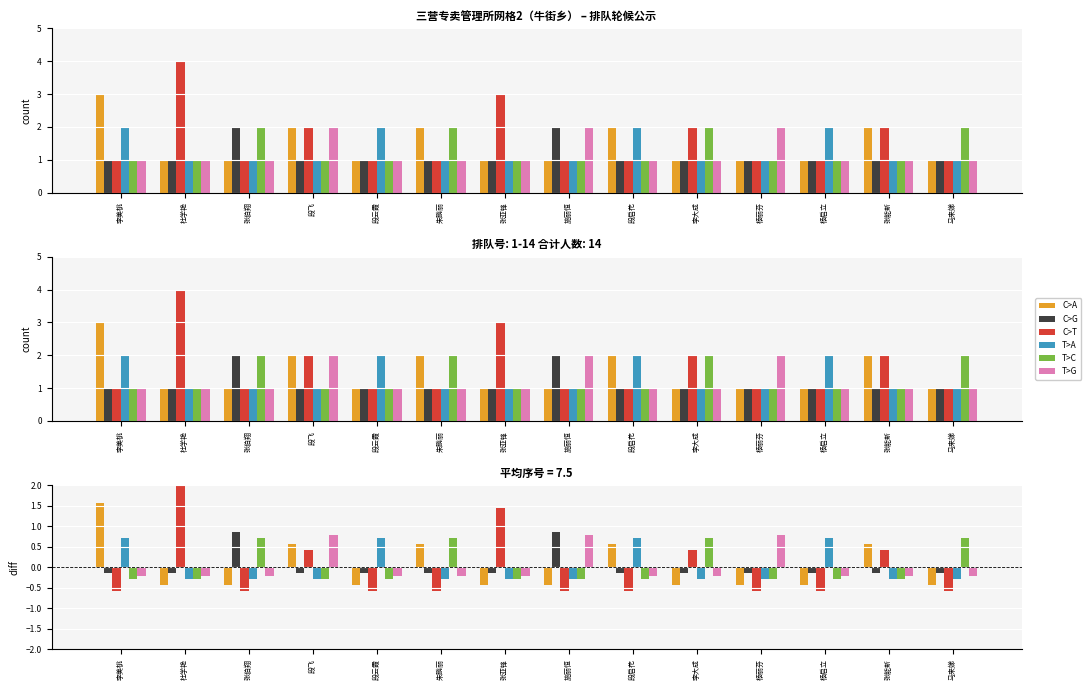

How many values in the T>G series are below 0?

11